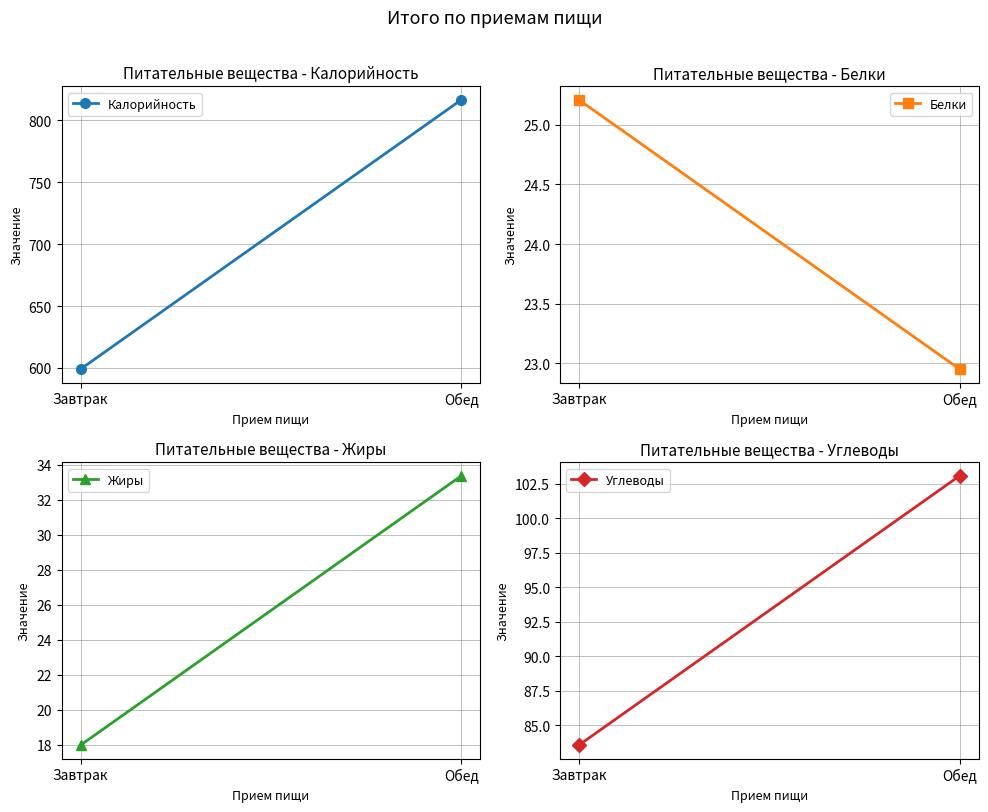

What are all the series names shown in the legend?

Калорийность, Белки, Жиры, Углеводы